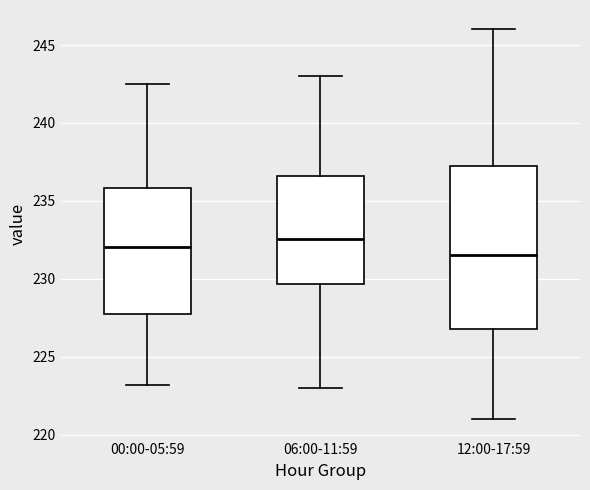

Where does the upper whisker of the box for 06:00-11:59 end on the y-axis? The values are not printed on the chart, so give them approximately, as read against the axis.

243.0